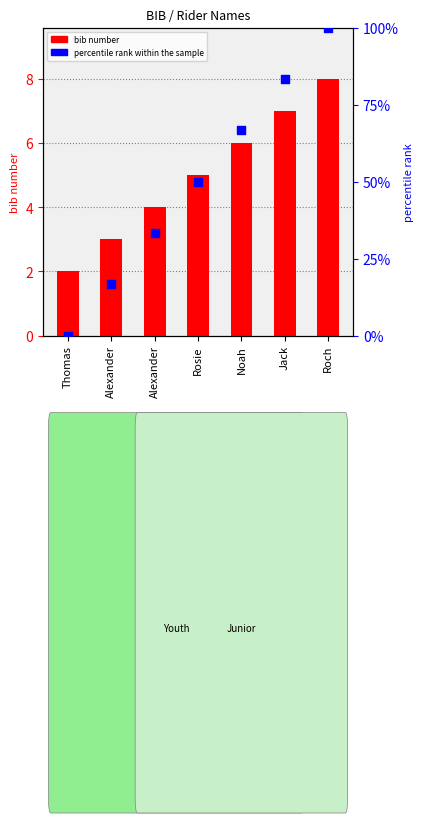

What are all the series names shown in the legend?

bib number, percentile rank within the sample